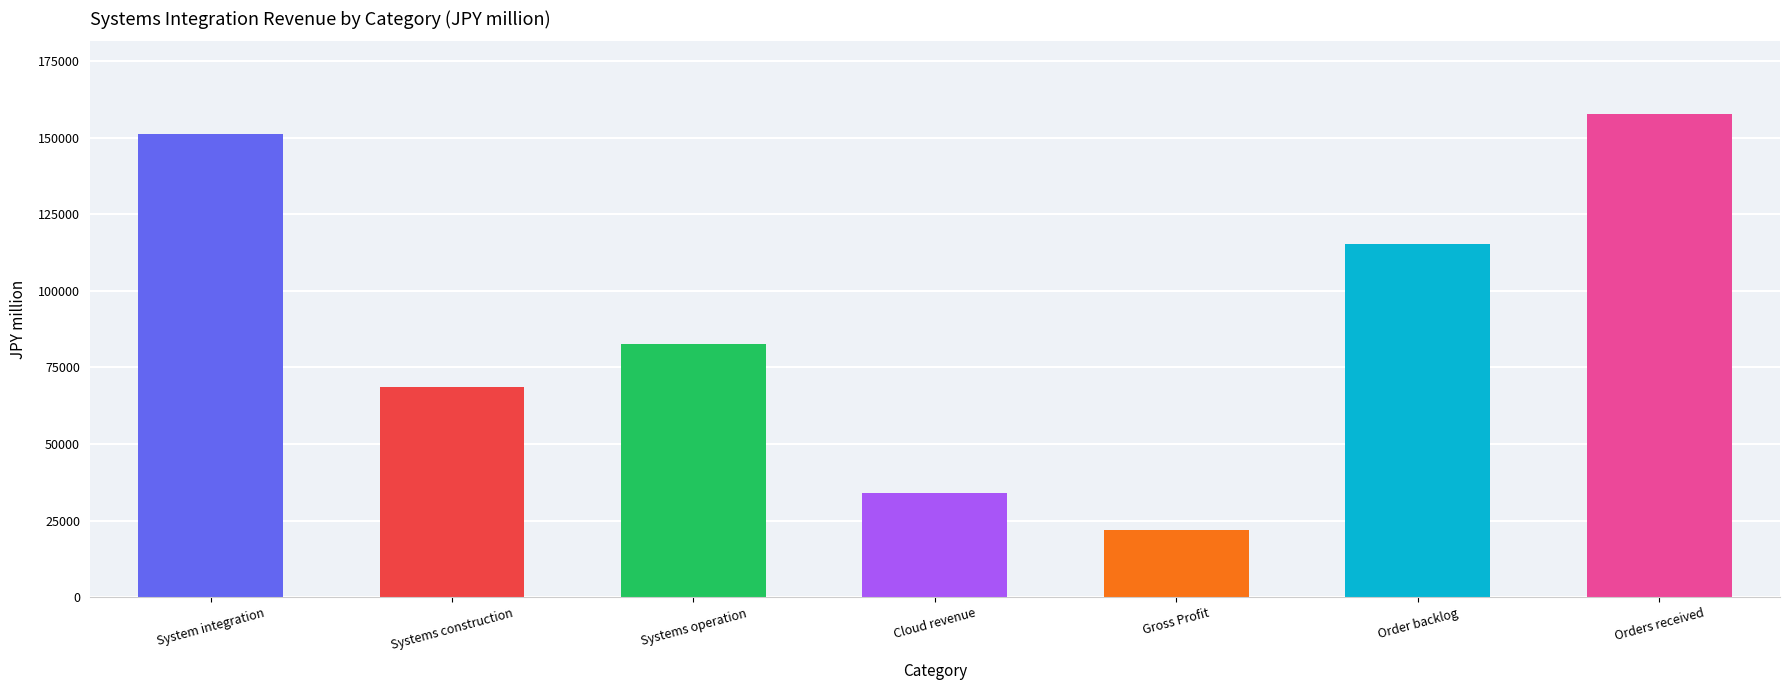

What is the sum of the values at Orders received and Gross Profit?

179609